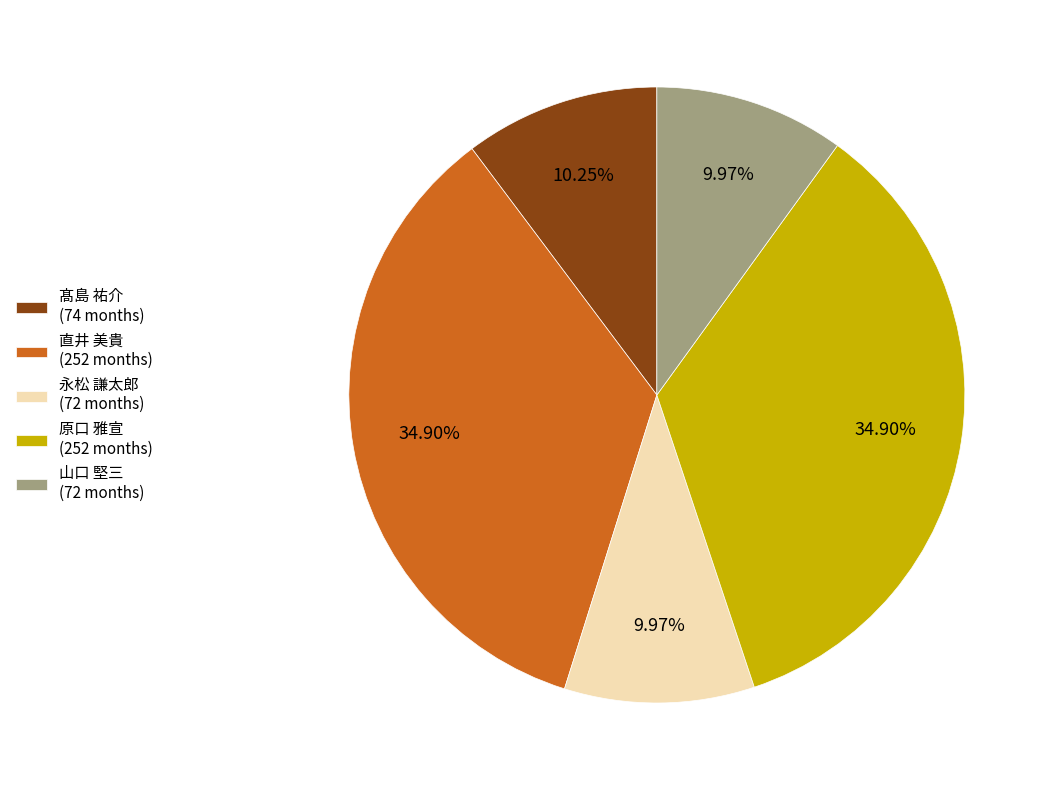

Does 原口 雅宣 (252 months) represent more than half of the total?

No